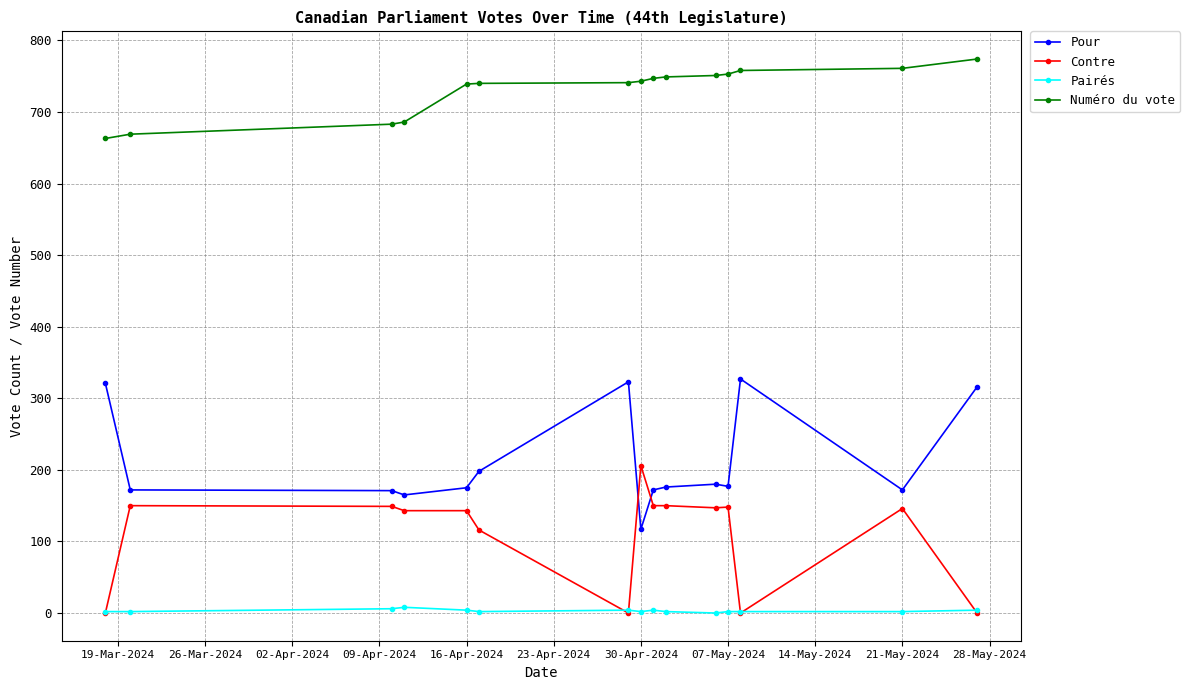

Rank the series by their maximum value, from lowest to highest.

Pairés, Contre, Pour, Numéro du vote